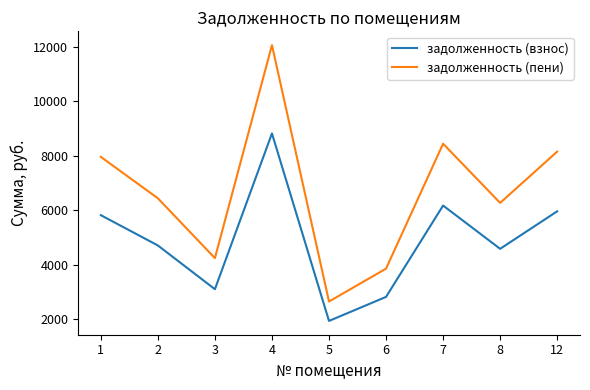

Reading left to right, extract all data points from this chart.

задолженность (взнос): 5821.2	4709.9	3104.6	8820.0	1940.4	2822.4	6174.0	4586.4	5962.3
задолженность (пени): 7959.6	6440.0	4245.1	12060.0	2653.2	3859.2	8442.0	6271.2	8152.6